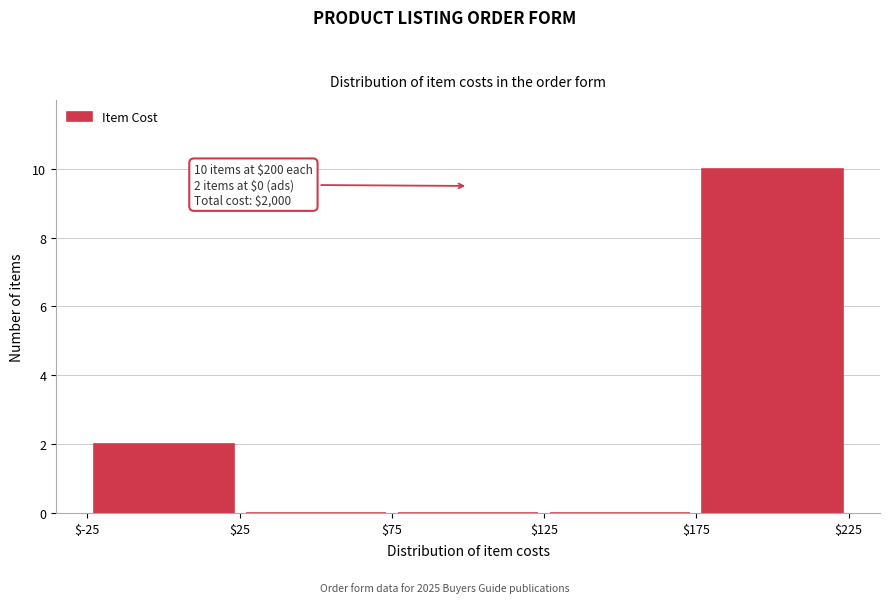

Which range on the x-axis has the tallest bar?

$175 to $225